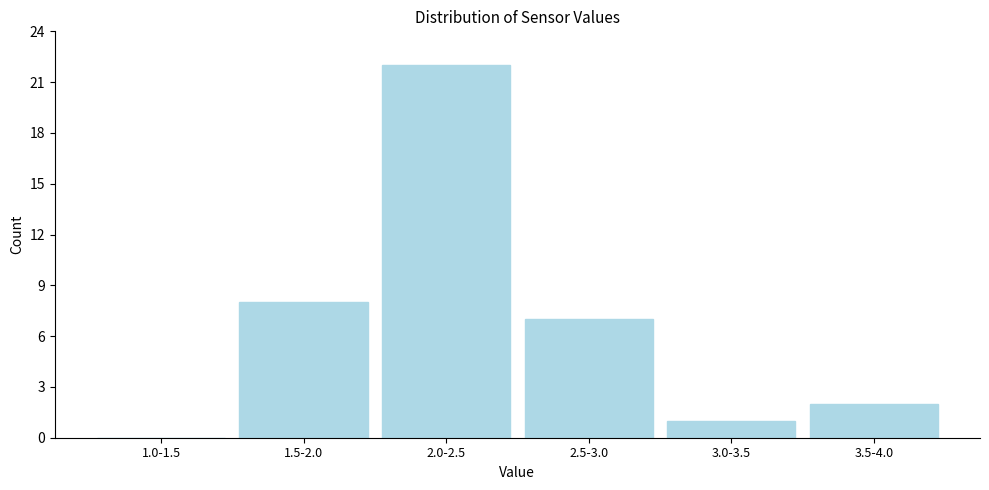

Reading left to right, what are all the values shown in this chart?

1.0-1.5=0	1.5-2.0=8	2.0-2.5=22	2.5-3.0=7	3.0-3.5=1	3.5-4.0=2